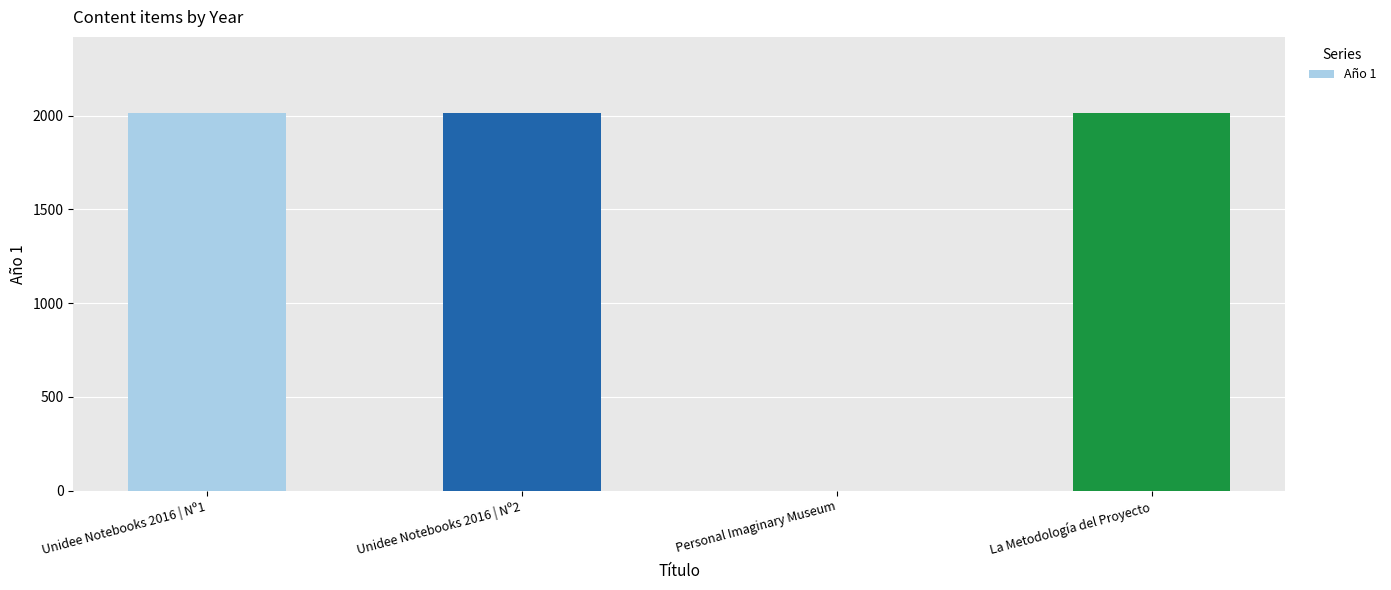

Is it true that the value at Unidee Notebooks 2016 | Nº2 is 2016?

True